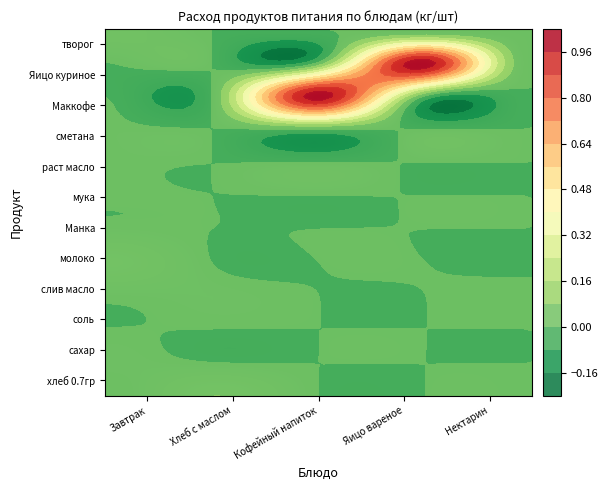

At how many categories does at least one series exceed 0?

4